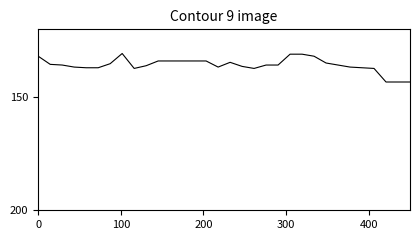

What is the maximum value shown in the chart?

143.3